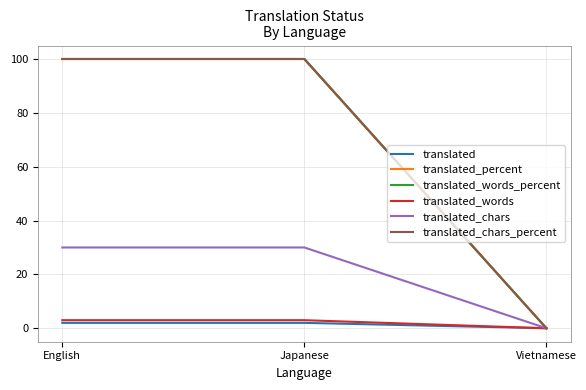

At which label is translated_words_percent closest to 50?

English